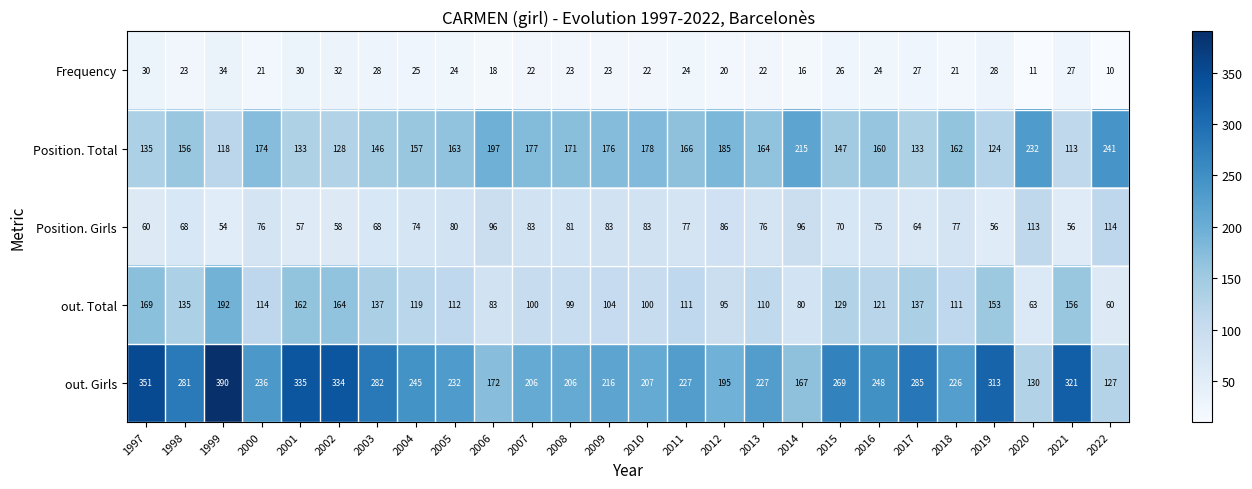

What is the difference between the maximum and minimum values in the Frequency series?

24